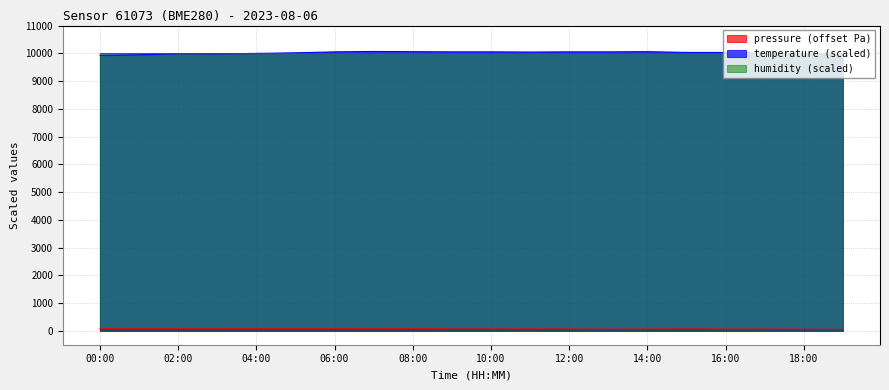

Between 10:00 and 08:00, which is larger?

08:00